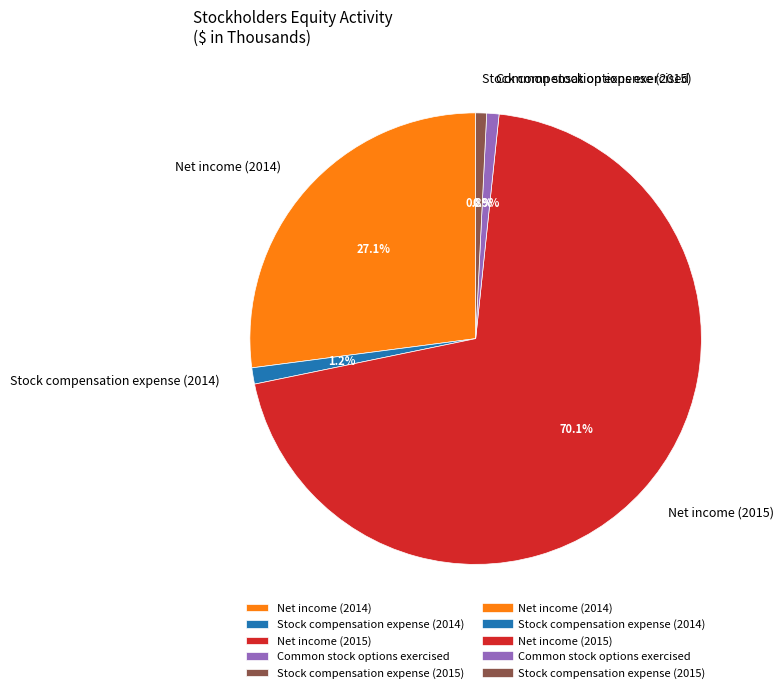

Combined, do Stock compensation expense (2014) and Stock compensation expense (2015) account for over 50%?

No